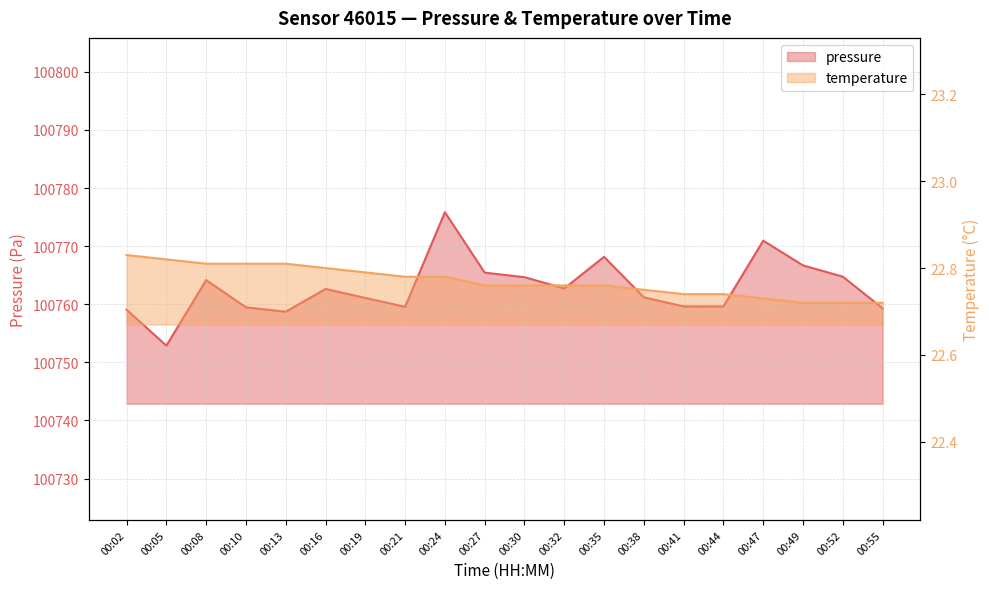

The pressure series shows 164083.4 at 00:24. True or false?

False